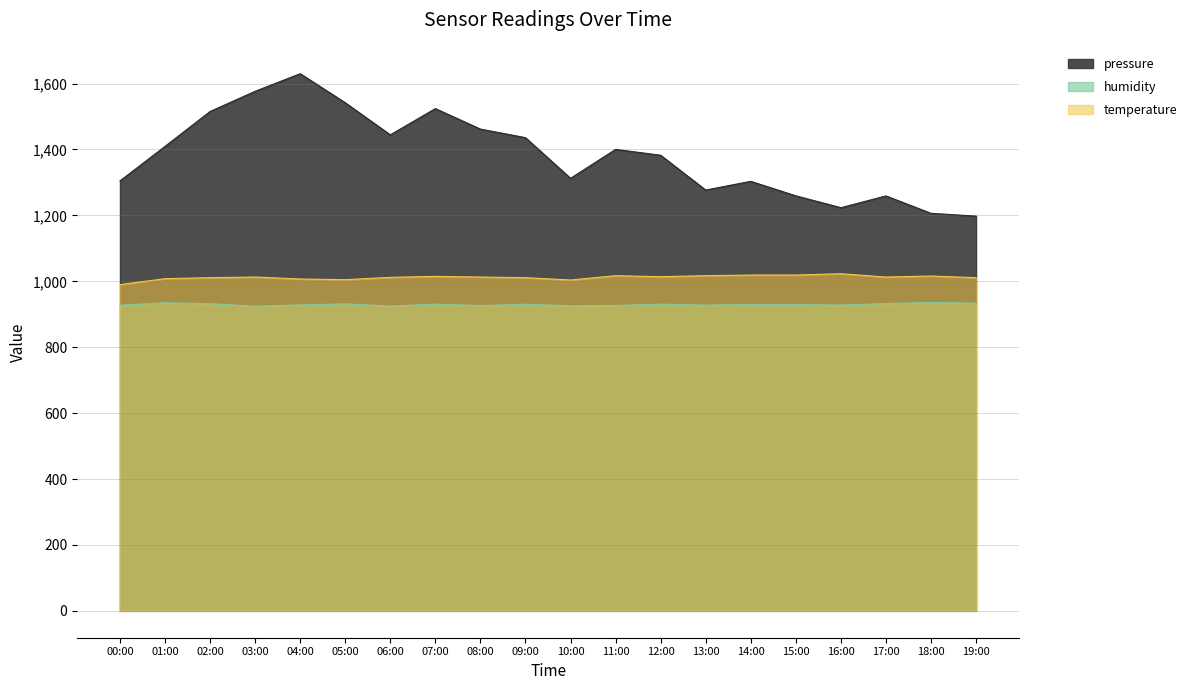

What is the label of the 1st point from the left?

00:00